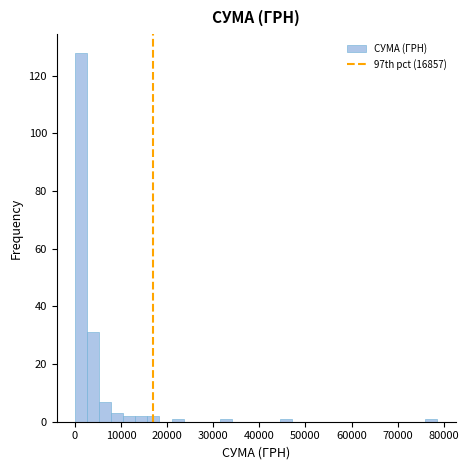

Around what value on the x-axis is the tallest bar? Give the approximate position of its centre, as read against the axis.

1000